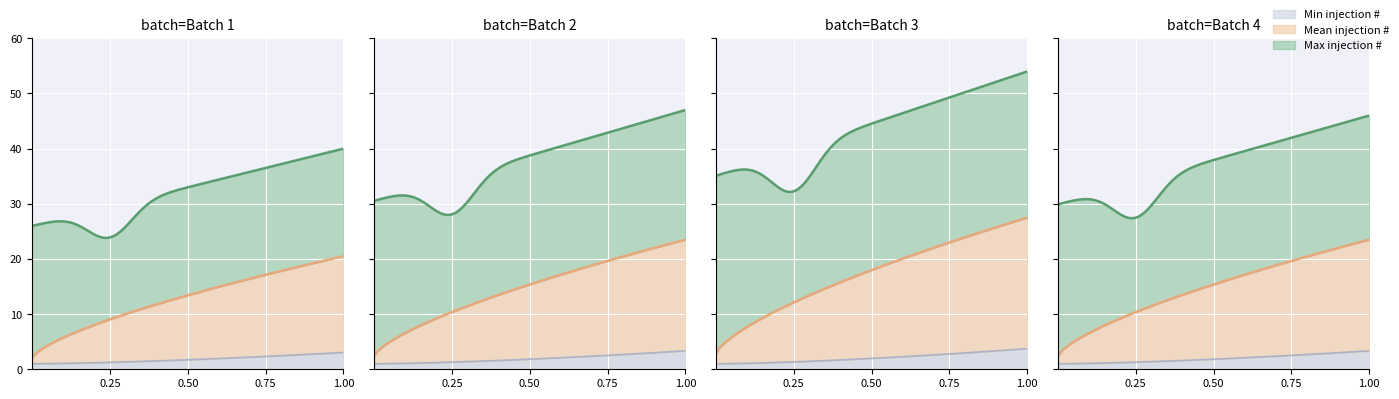

At Batch 4, list the series in order from smallest to largest.

Min injection #, Mean injection #, Max injection #